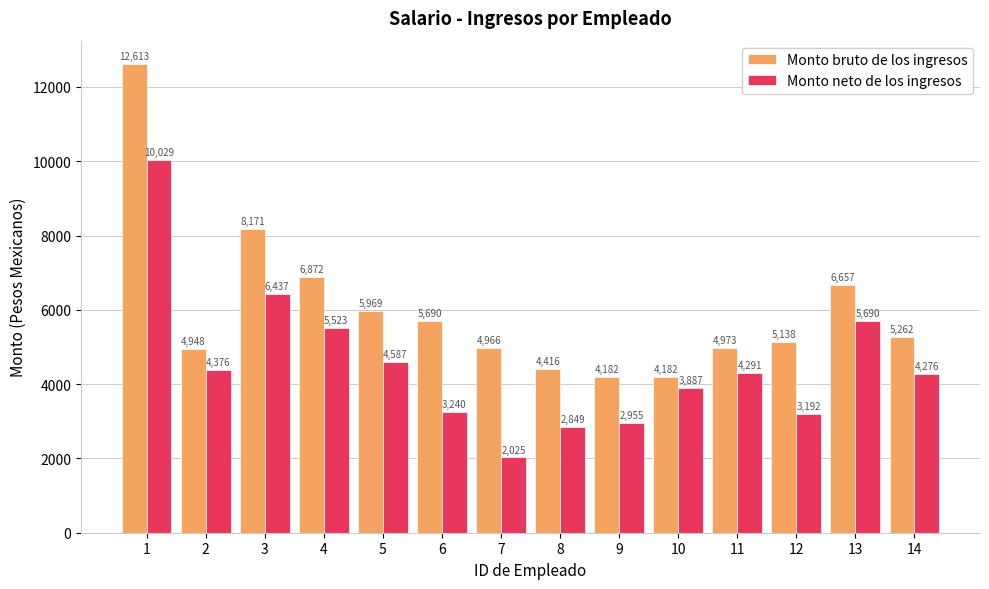

What is the maximum value for Monto bruto de los ingresos?

12613.5